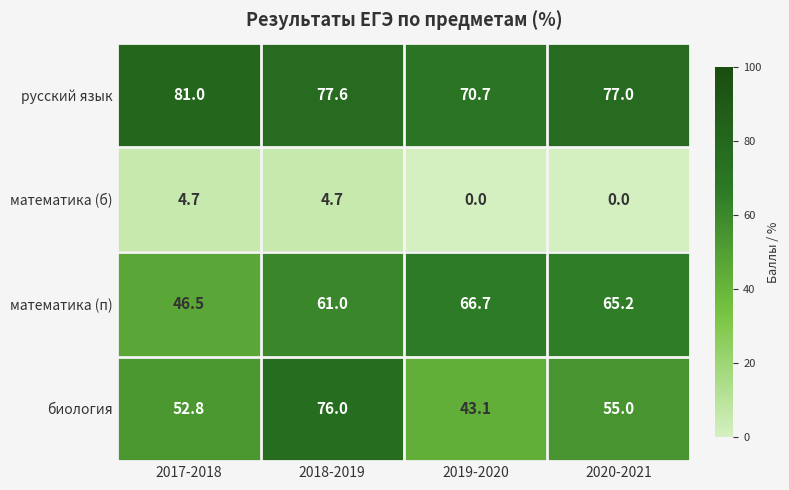

Reading left to right, list all the values displayed in this chart.

русский язык: 81.0	77.6	70.7	77.0
математика (б): 4.7	4.7	0.0	0.0
математика (п): 46.5	61.0	66.7	65.2
биология: 52.8	76.0	43.1	55.0